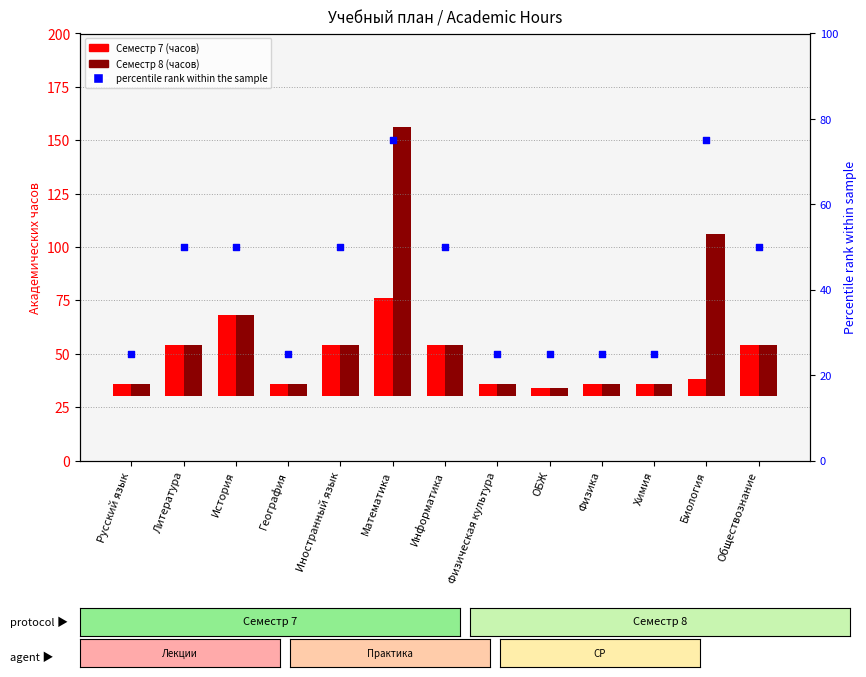

Between Обществознание and Физическая культура, which is larger?

Обществознание